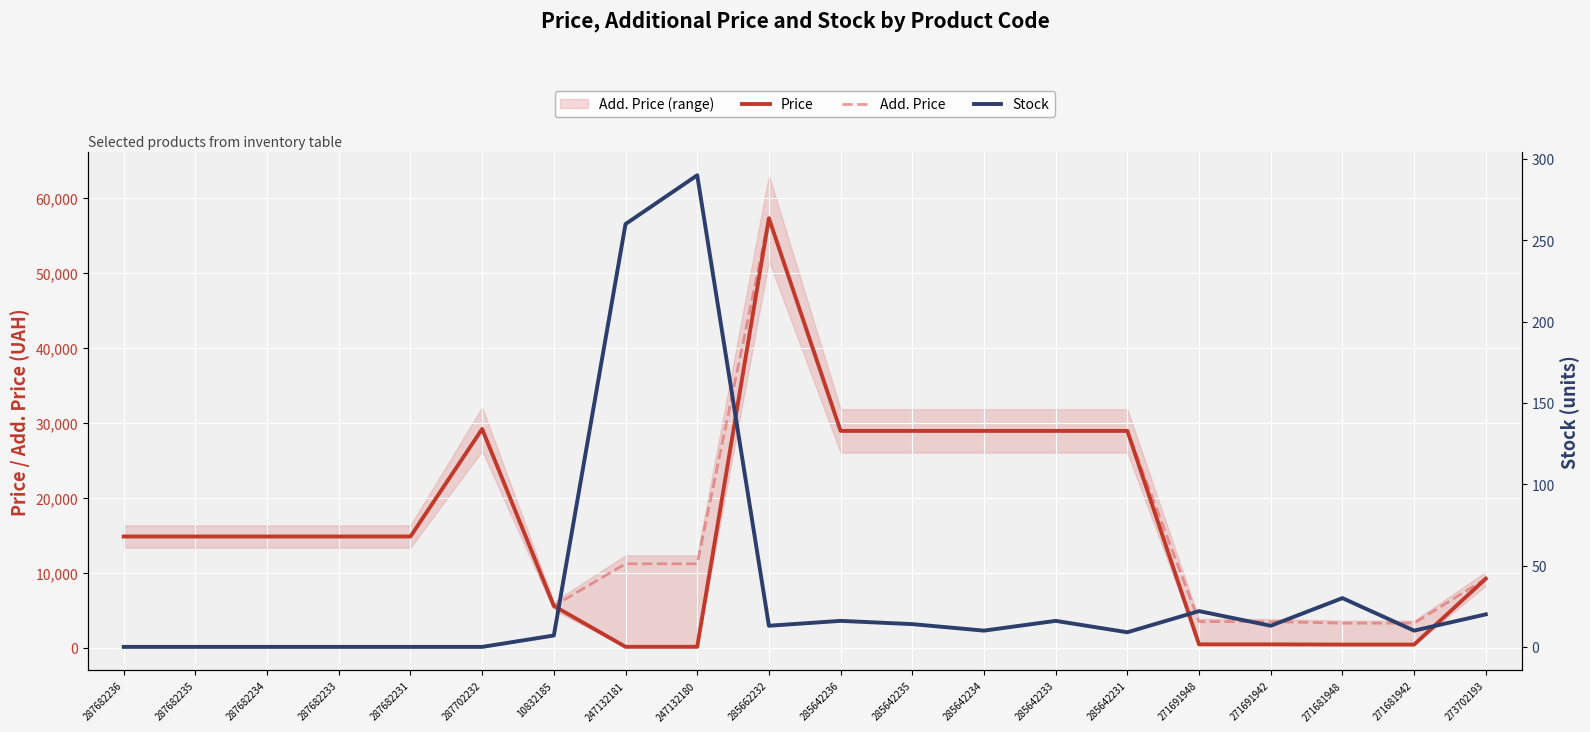

The value of Add. Price at 285642236 is 46916.1. True or false?

False